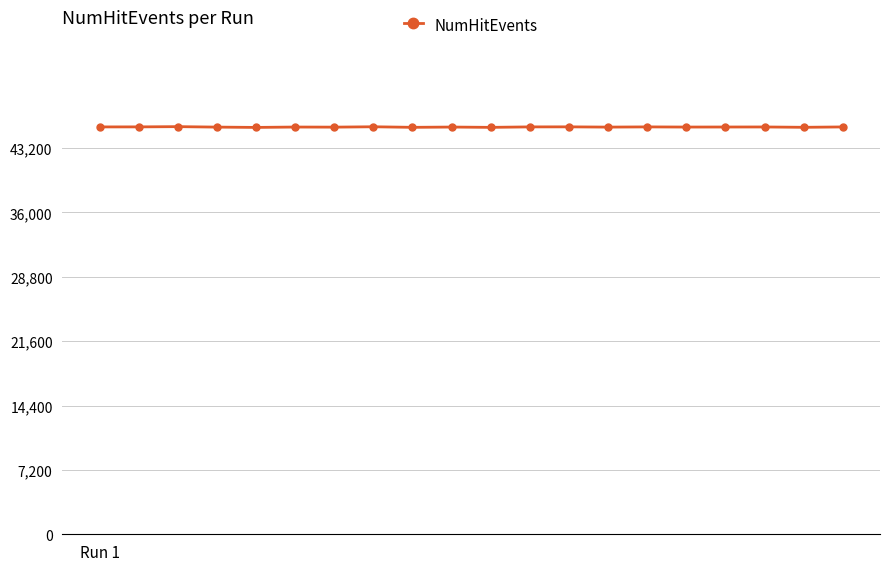

What is the greatest value displayed?

45584